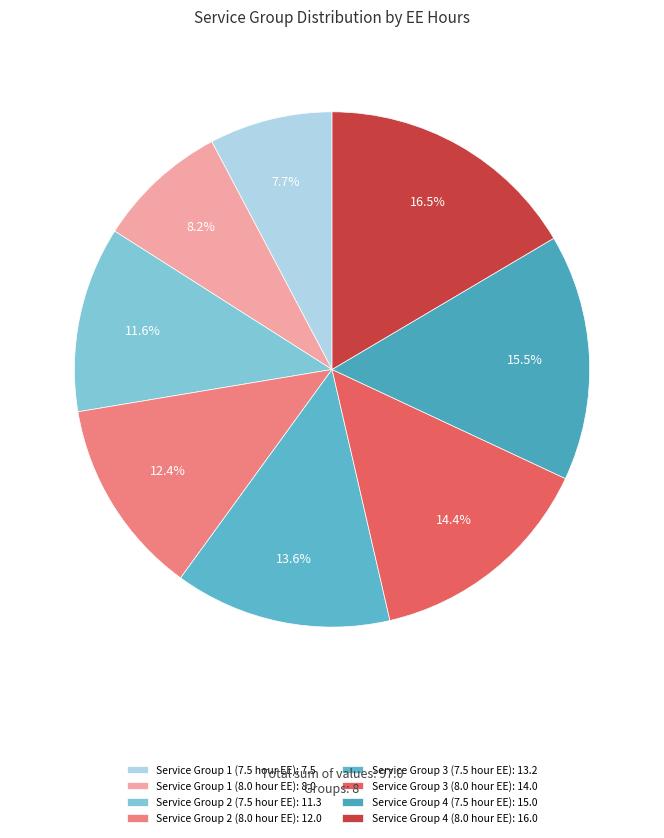

Which category has the biggest portion of the pie?

Service Group 4 (8.0 hour EE)